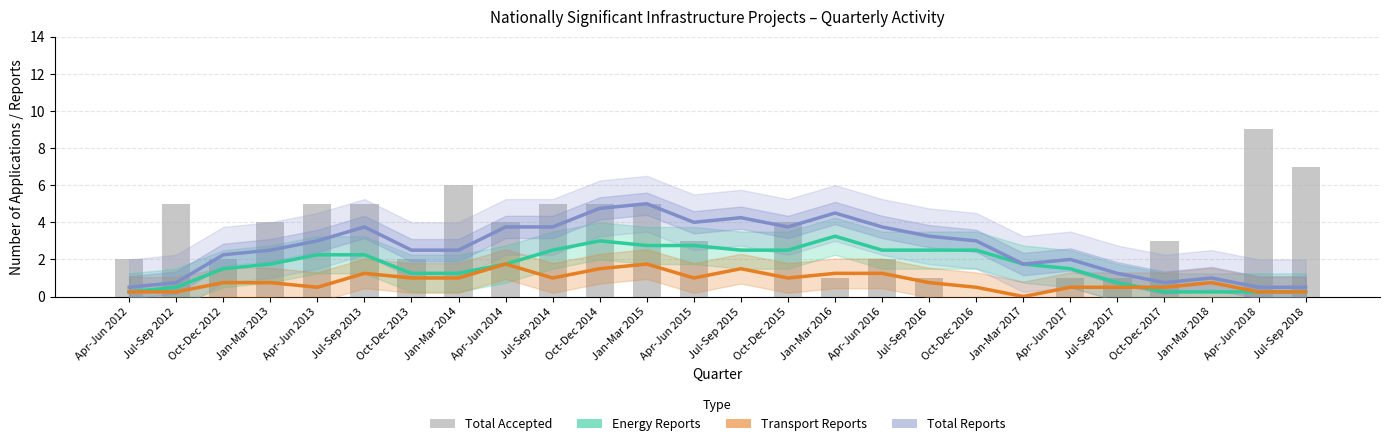

How many data points does each series have?

26